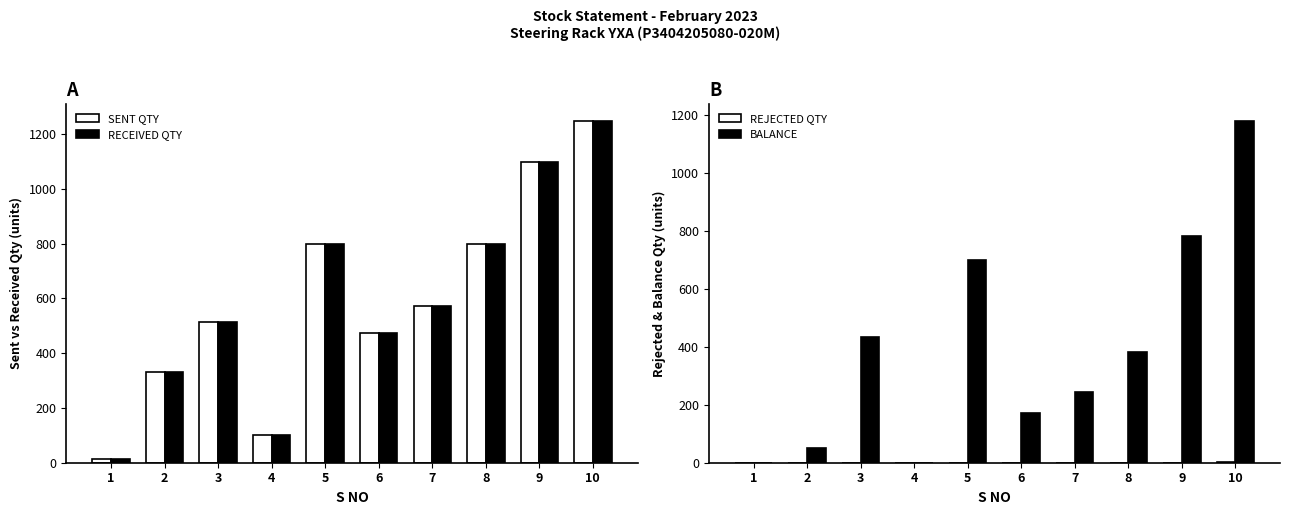

Between 6 and 2, which is larger?

6